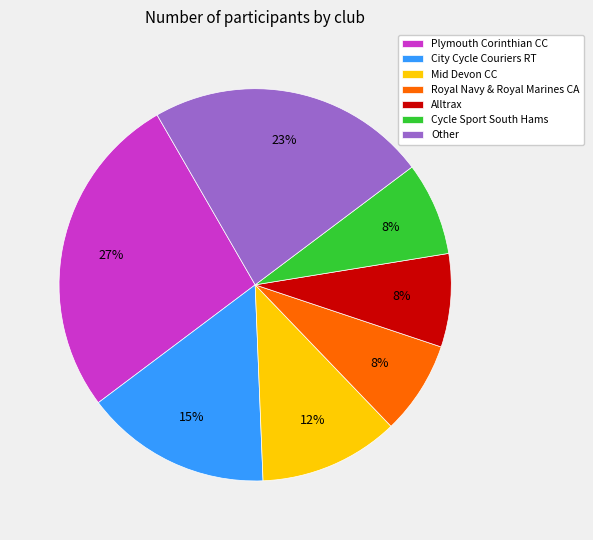

What is the largest slice in the pie chart?

Plymouth Corinthian CC